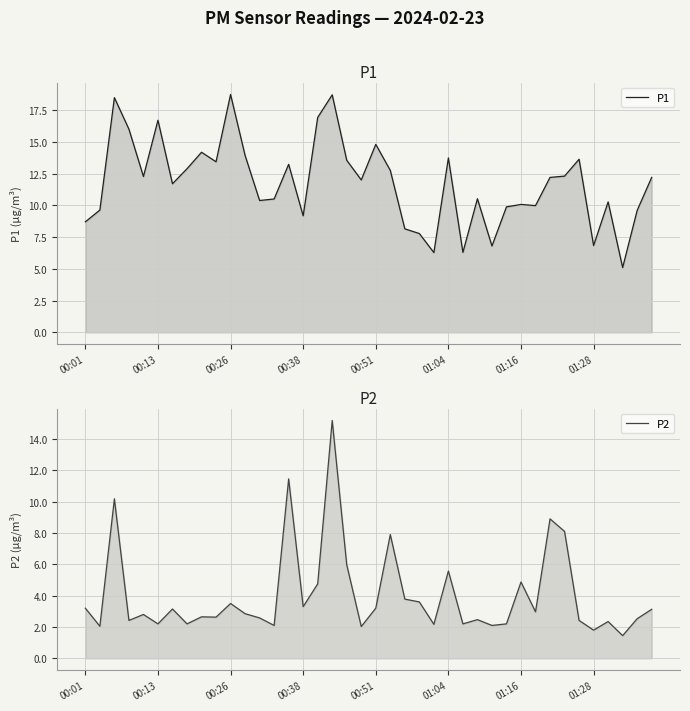

Between 31 and 33, which series saw the biggest shift?

P2